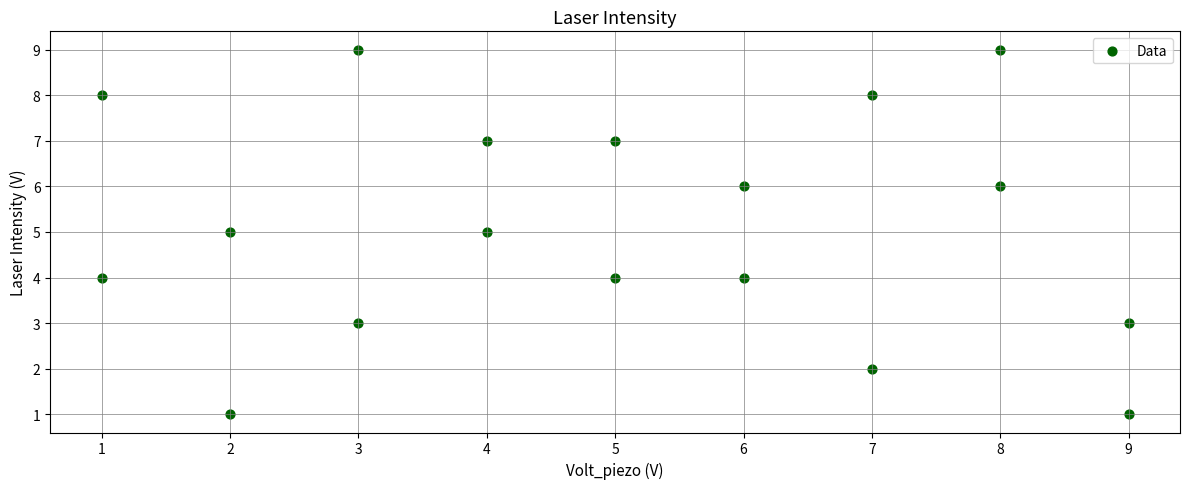

What is the range of X values (max minus min)?

8